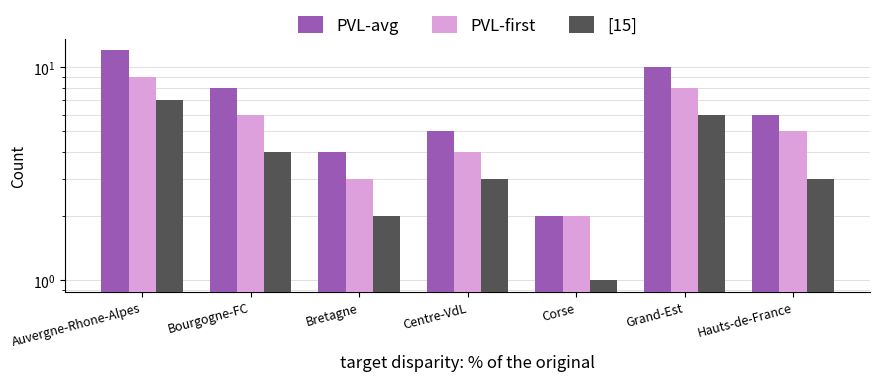

Is the value of PVL-first at Hauts-de-France greater than the value of [15] at Centre-VdL?

Yes